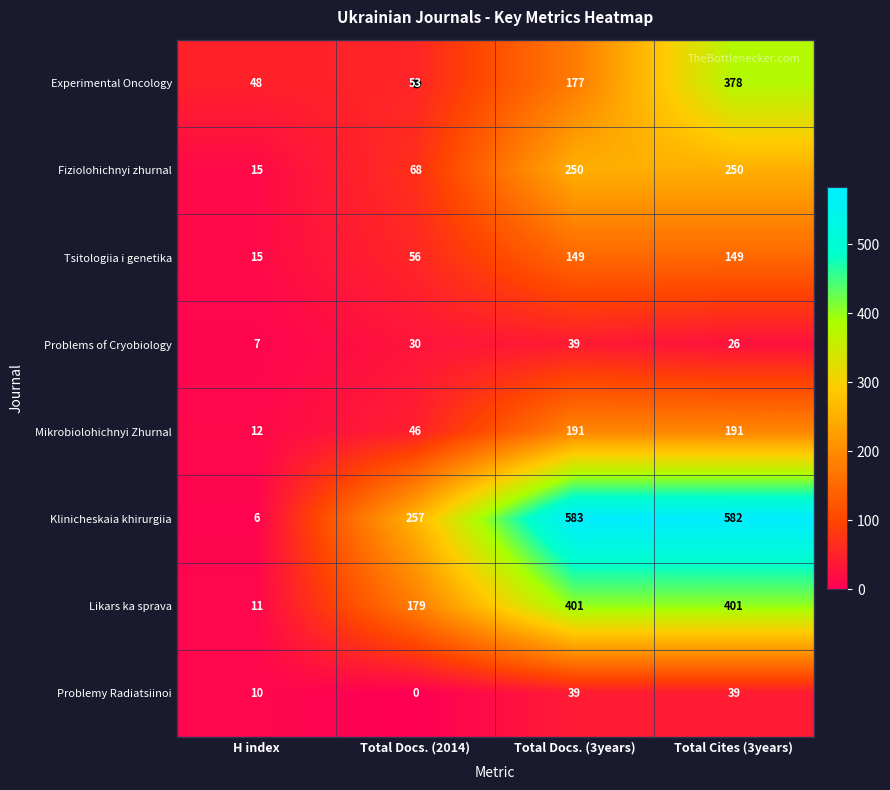

At which category does the chart reach its minimum across all series?

Total Docs. (2014)